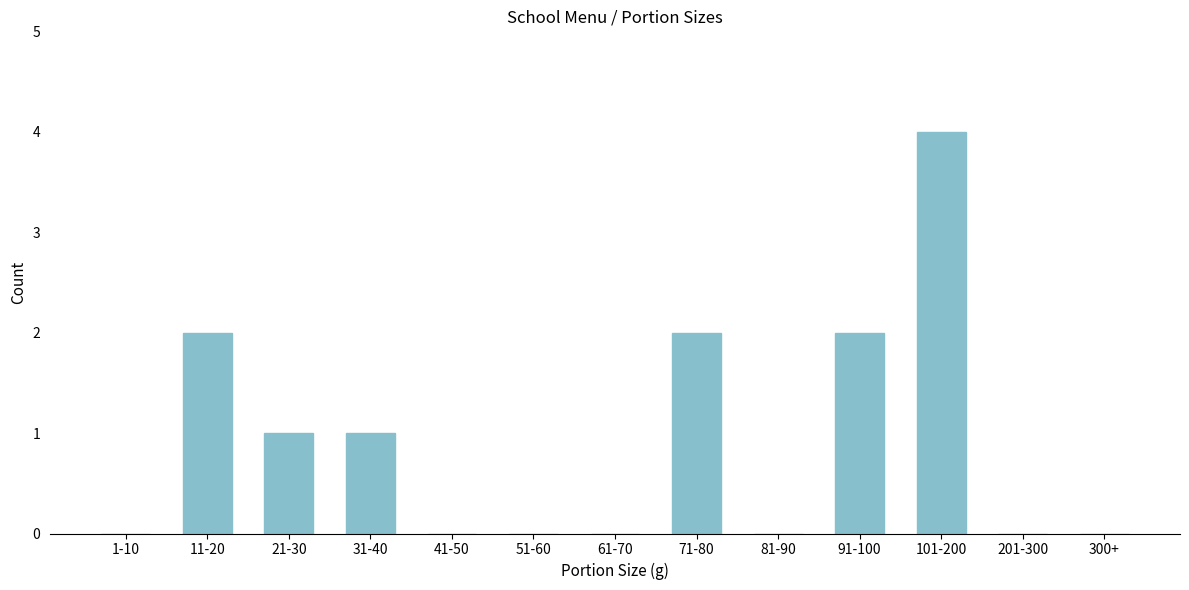

Reading left to right, extract all data points from this chart.

1-10=0	11-20=2	21-30=1	31-40=1	41-50=0	51-60=0	61-70=0	71-80=2	81-90=0	91-100=2	101-200=4	201-300=0	300+=0